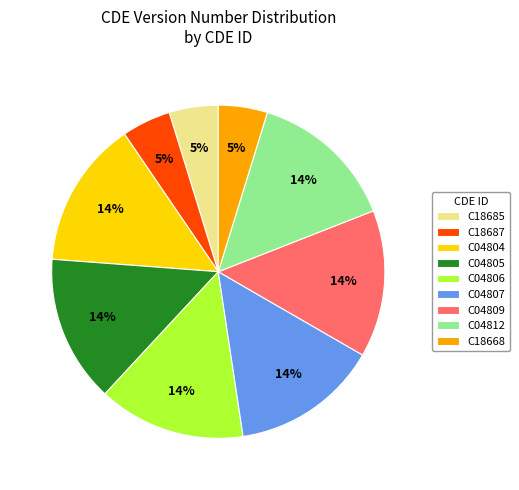

Is the sum of C04809 and C18668 greater than half?

No